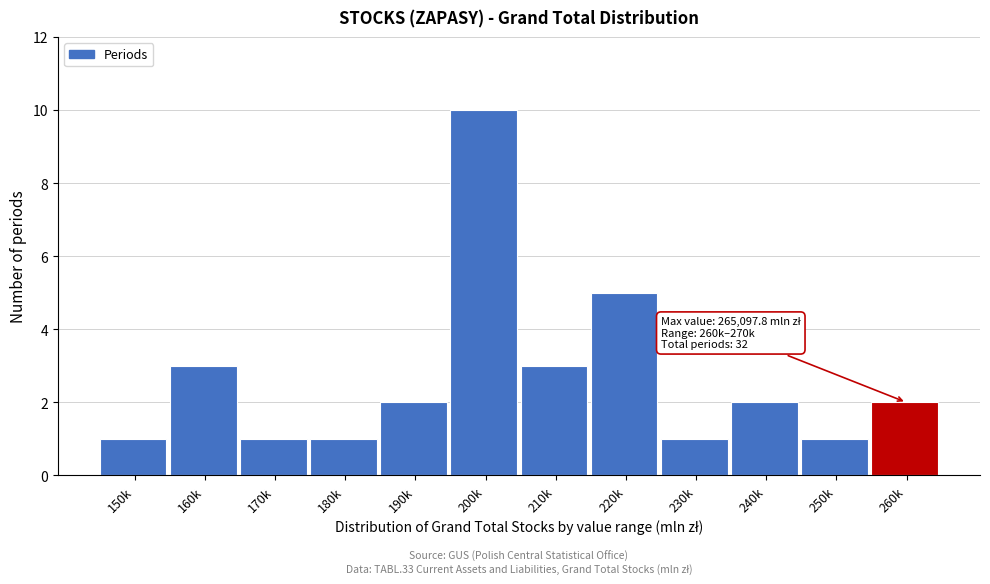

Reading left to right, what are all the values shown in this chart?

1	3	1	1	2	10	3	5	1	2	1	2